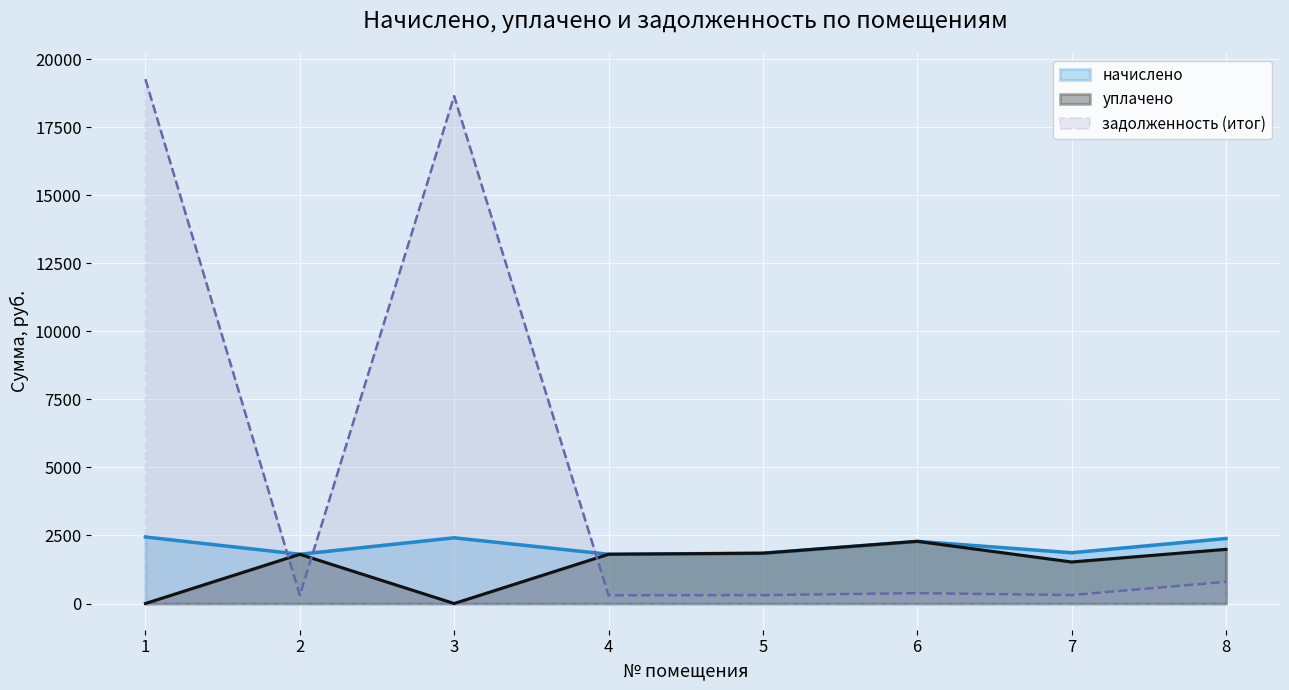

At which label is задолженность (итог) closest to 9785?

3